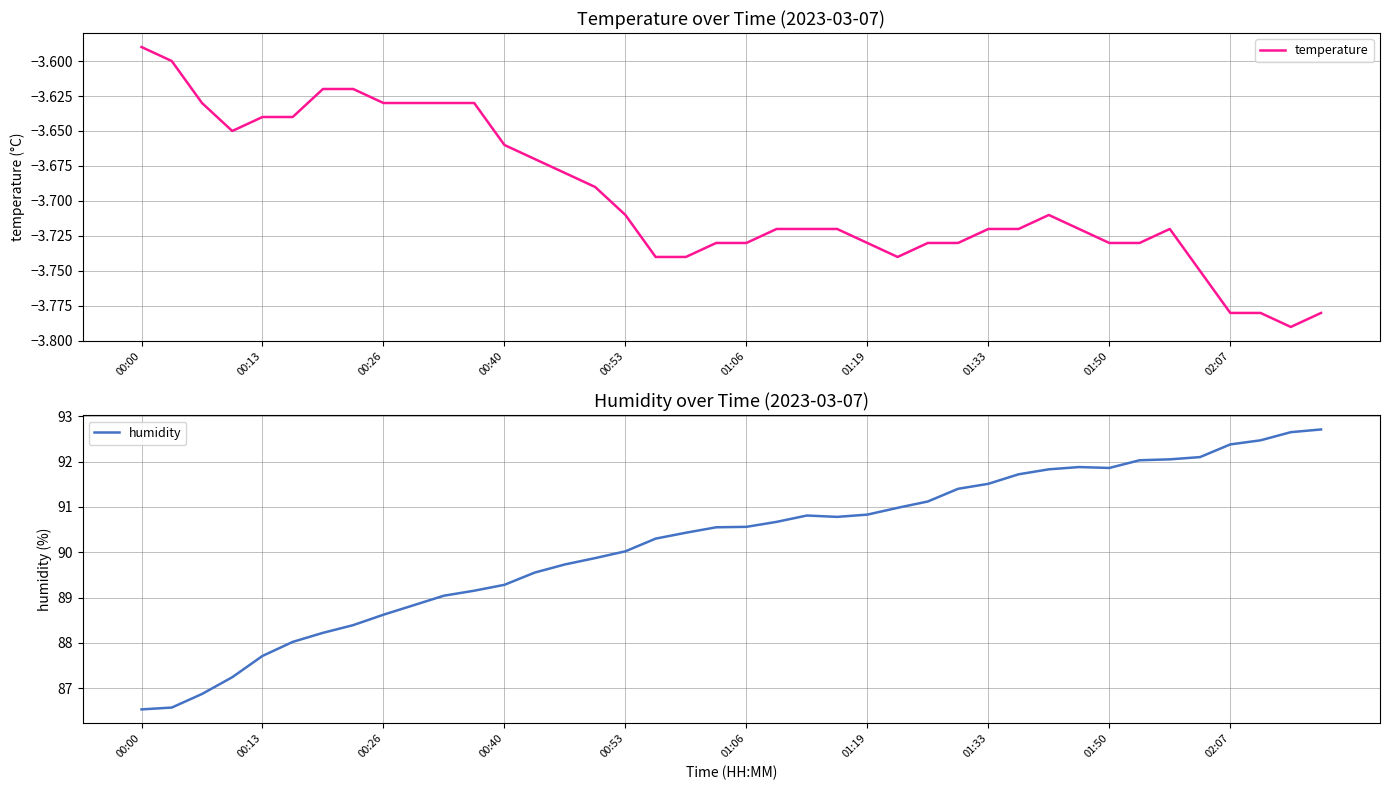

At which label is temperature closest to -3?

00:00